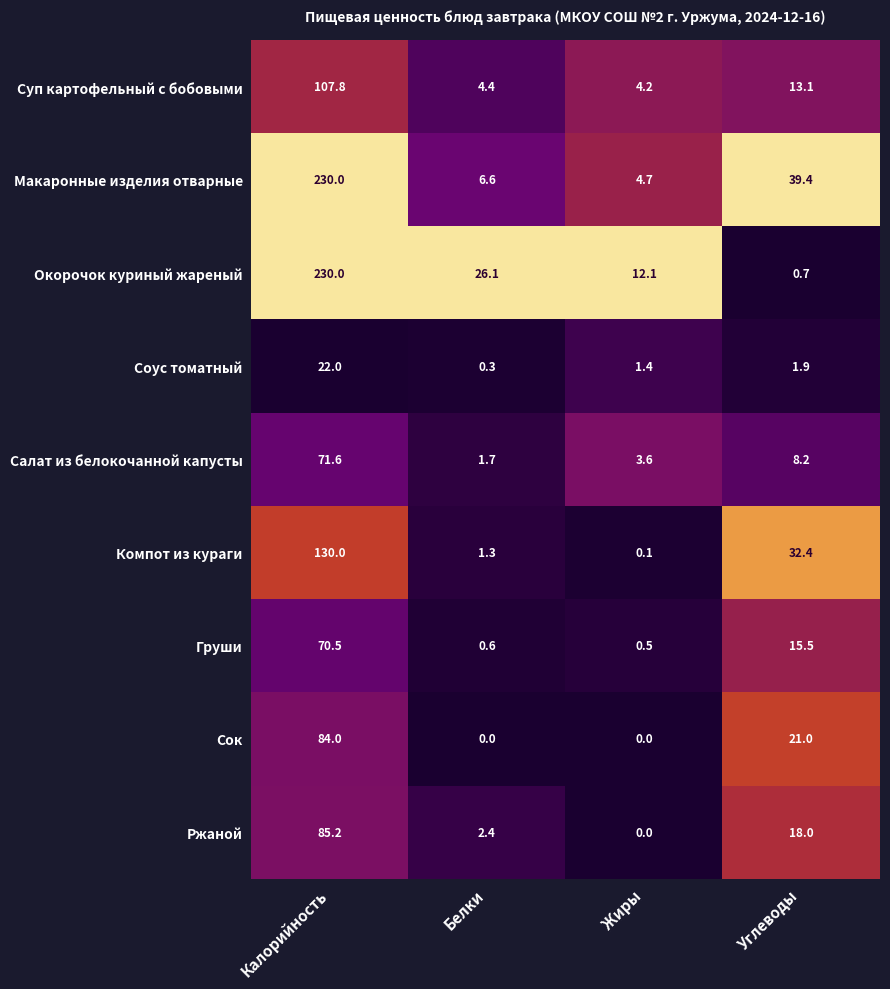

What is the difference between the Соус томатный values at Белки and Жиры?

1.1